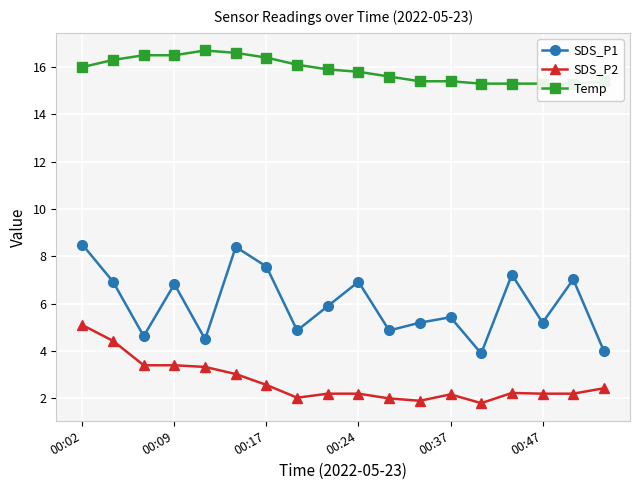

List the series in order of their peak value, highest first.

Temp, SDS_P1, SDS_P2